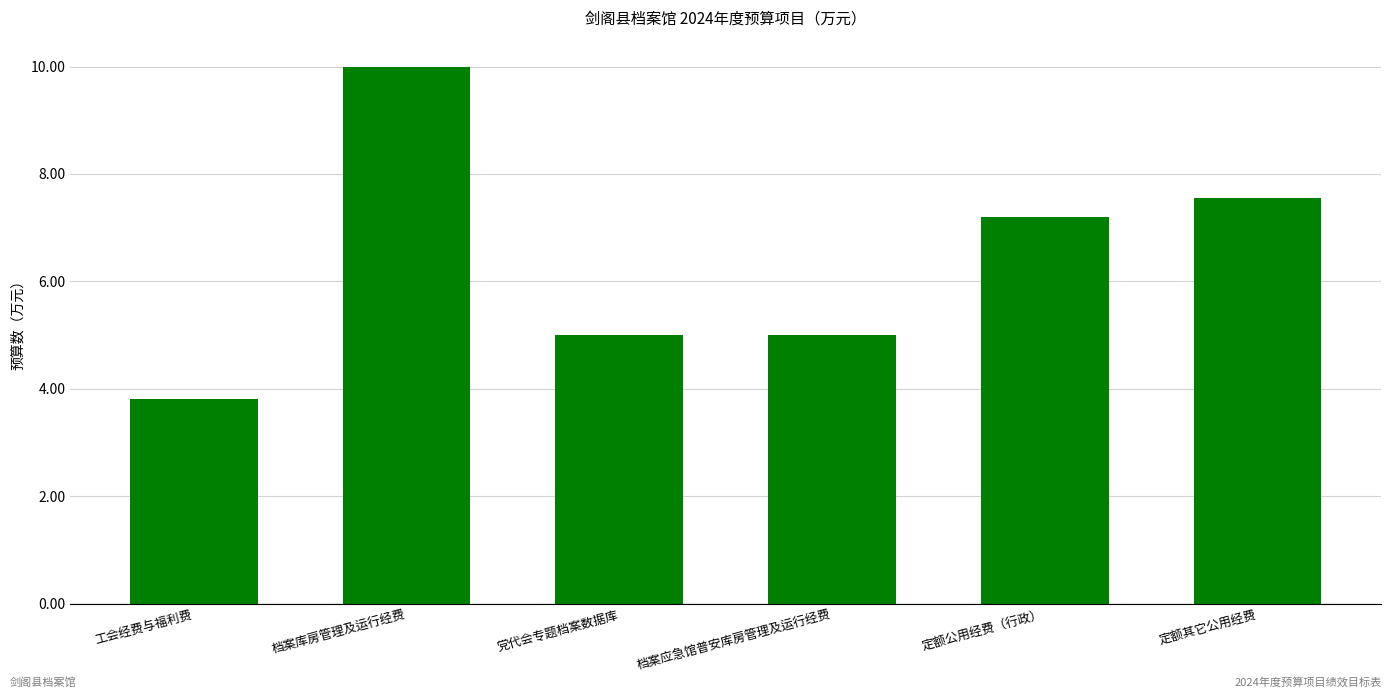

Between 档案应急馆普安库房管理及运行经费 and 定额其它公用经费, which is larger?

定额其它公用经费